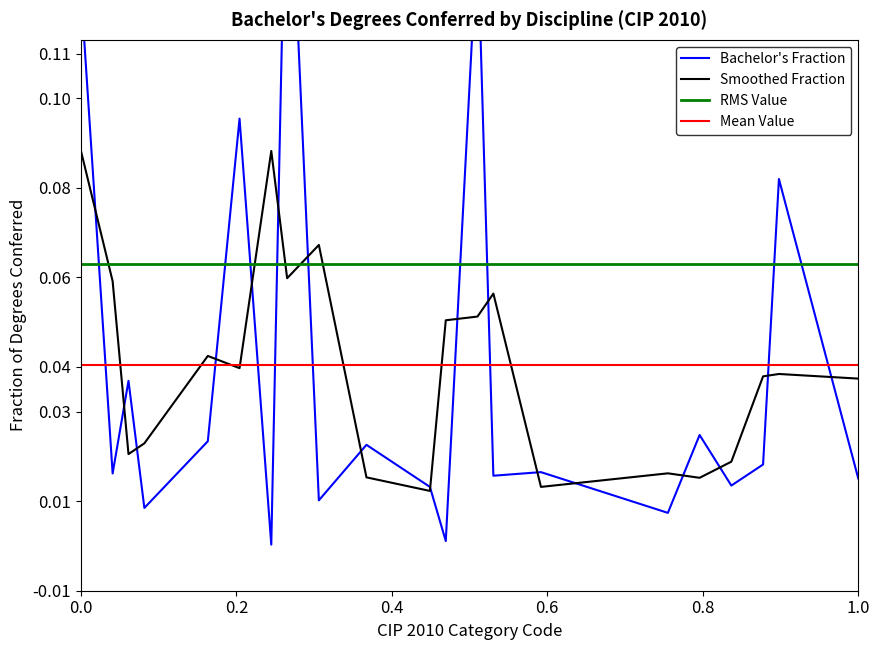

What is the difference between the maximum and minimum values?

0.2